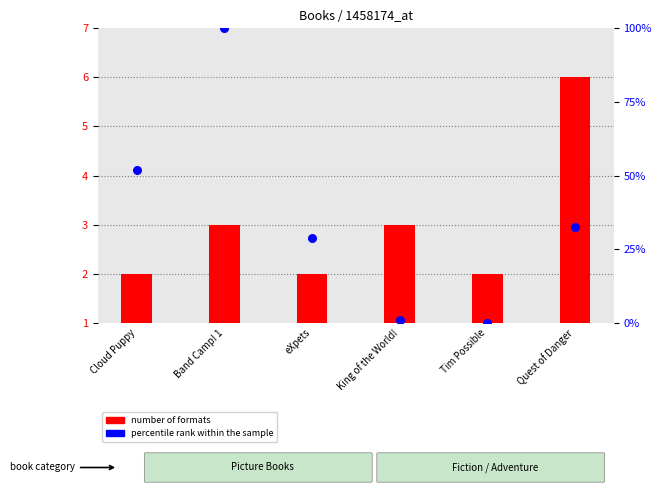

What is the total value across all series at King of the World!?

4.0